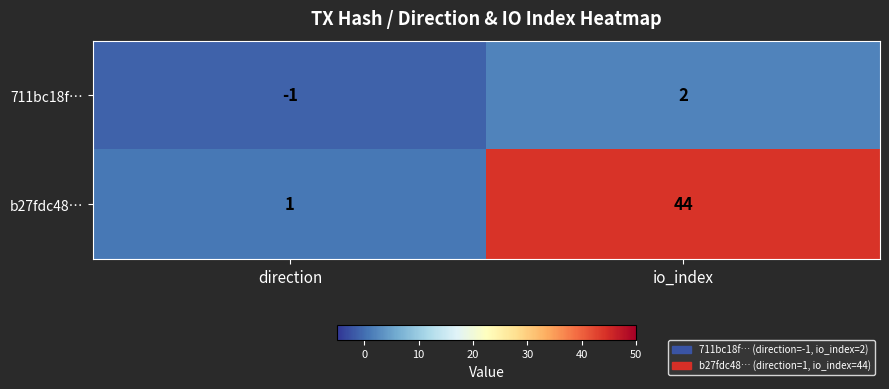

Reading left to right, list all the values displayed in this chart.

711bc18f…: direction=-1	io_index=2
b27fdc48…: direction=1	io_index=44